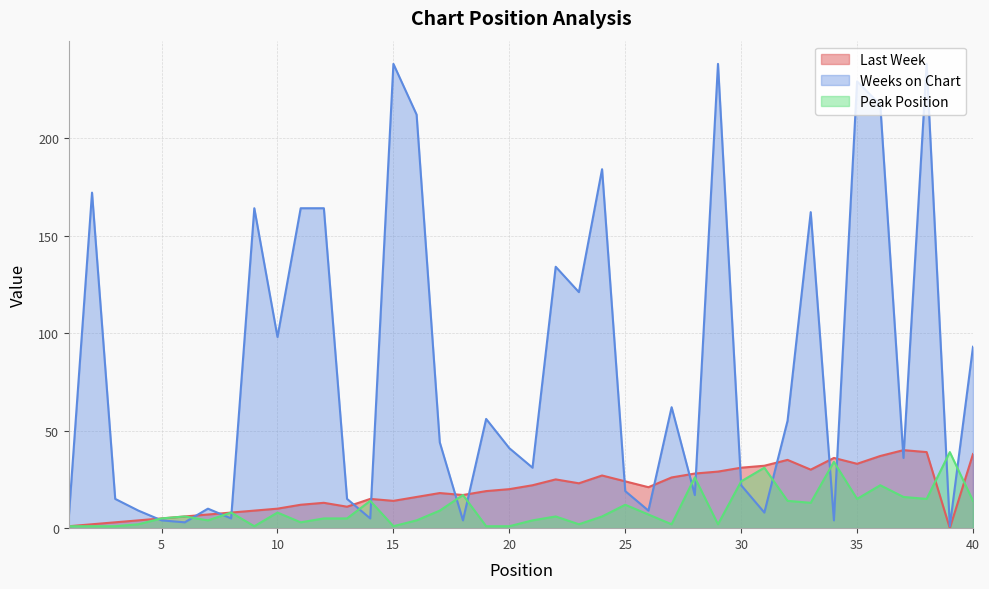

At which label does Weeks on Chart first exceed 44?

2